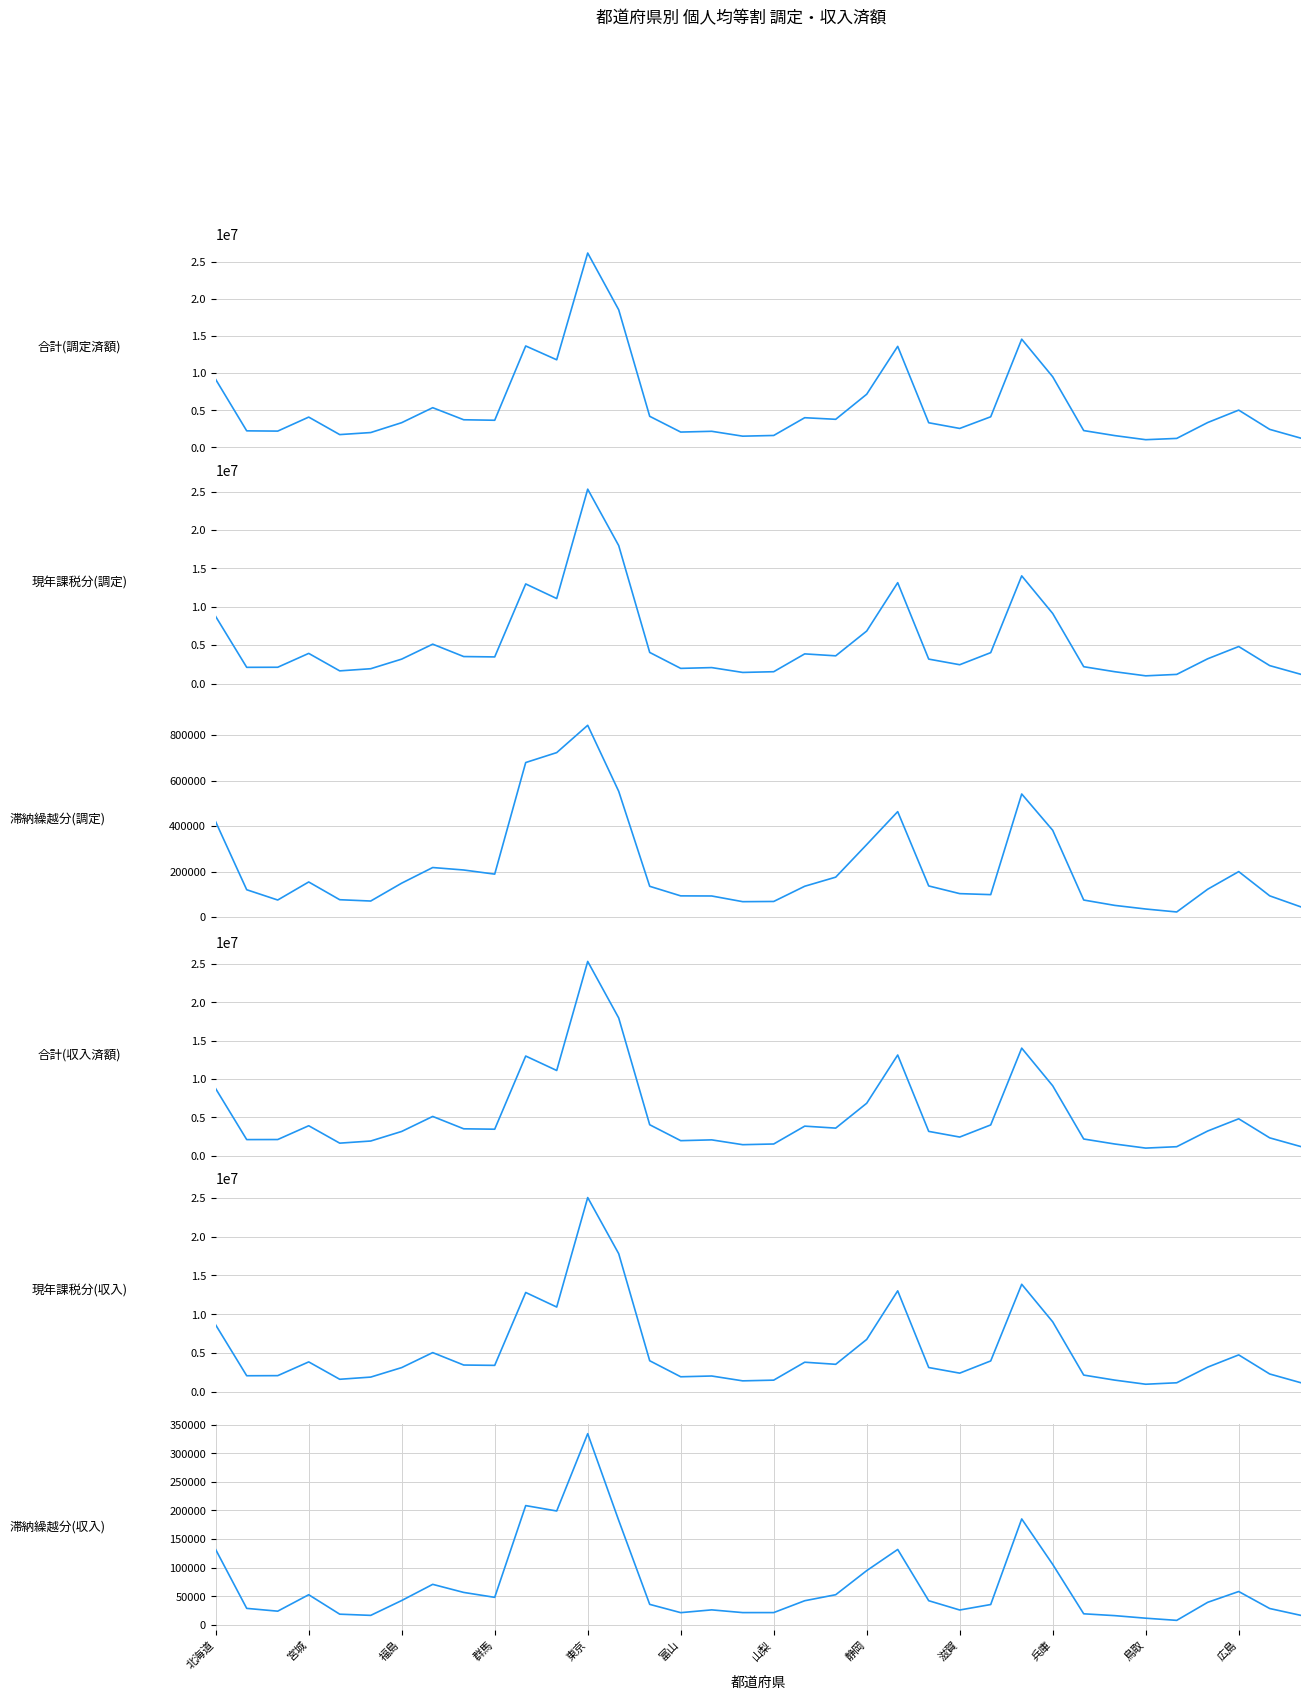

At how many categories does at least one series exceed 2968723?

21